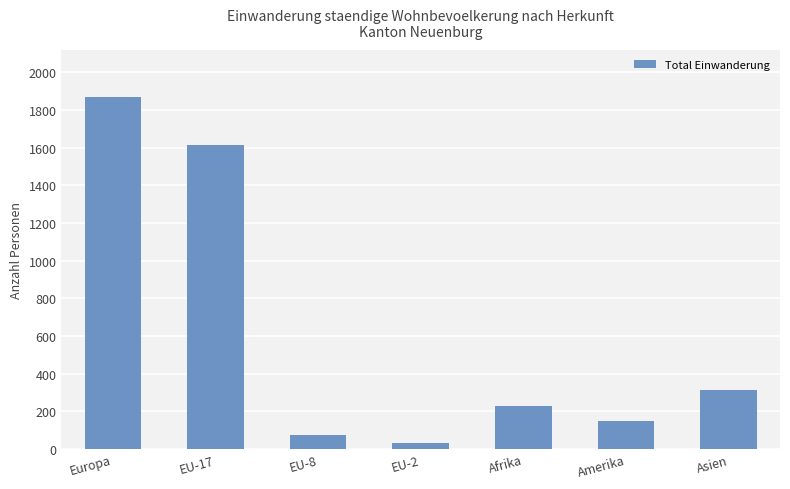

What is the sum of the values at EU-2 and EU-17?

1644